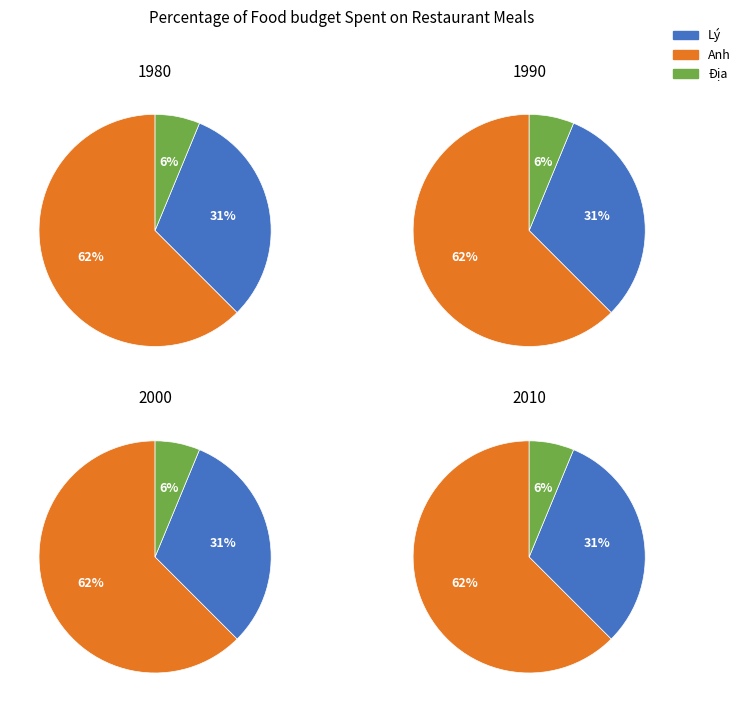

Count the number of slices in the pie.

3